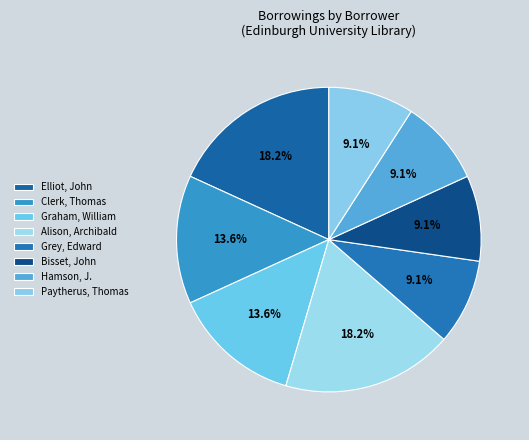

Is the sum of Elliot, John and Grey, Edward greater than half?

No